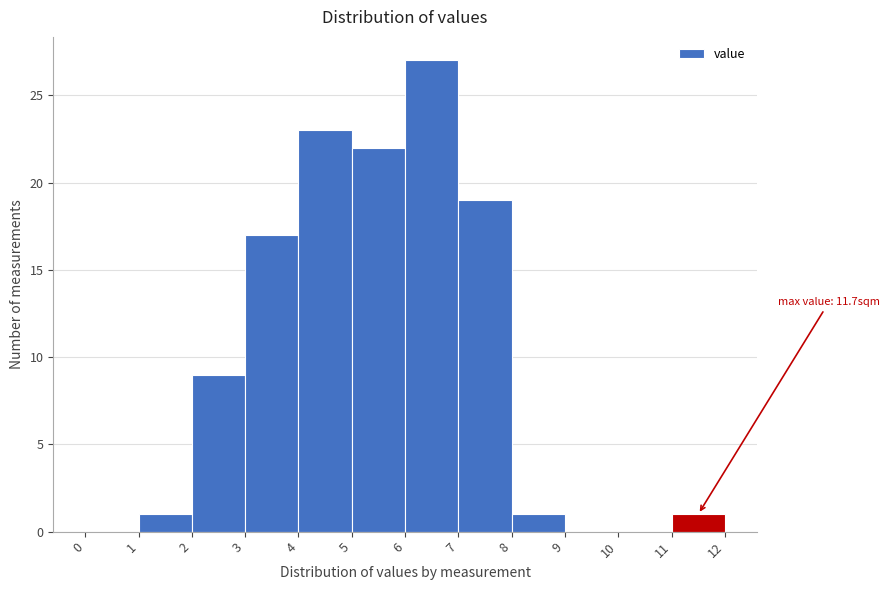

Over which range of the x-axis is the bar tallest?

6 to 7